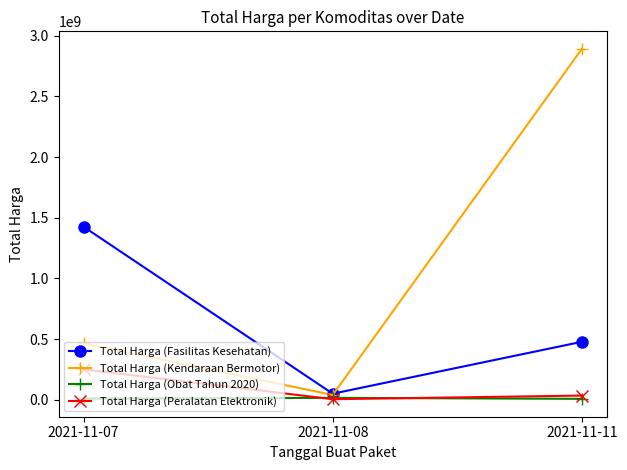

What is the average value of the Total Harga (Fasilitas Kesehatan) series?

651065980